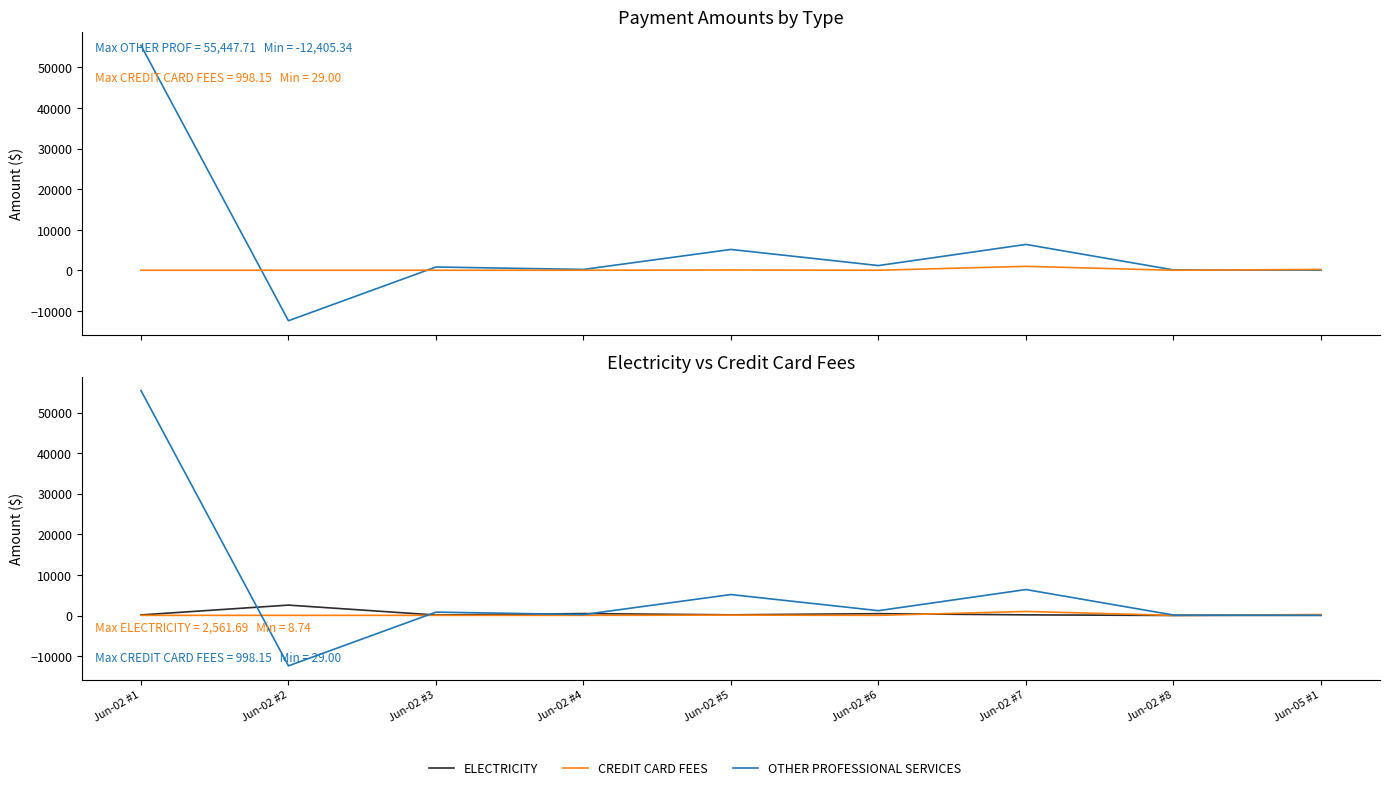

What is the difference between the highest and lowest values at Jun-02 #5?

5066.5